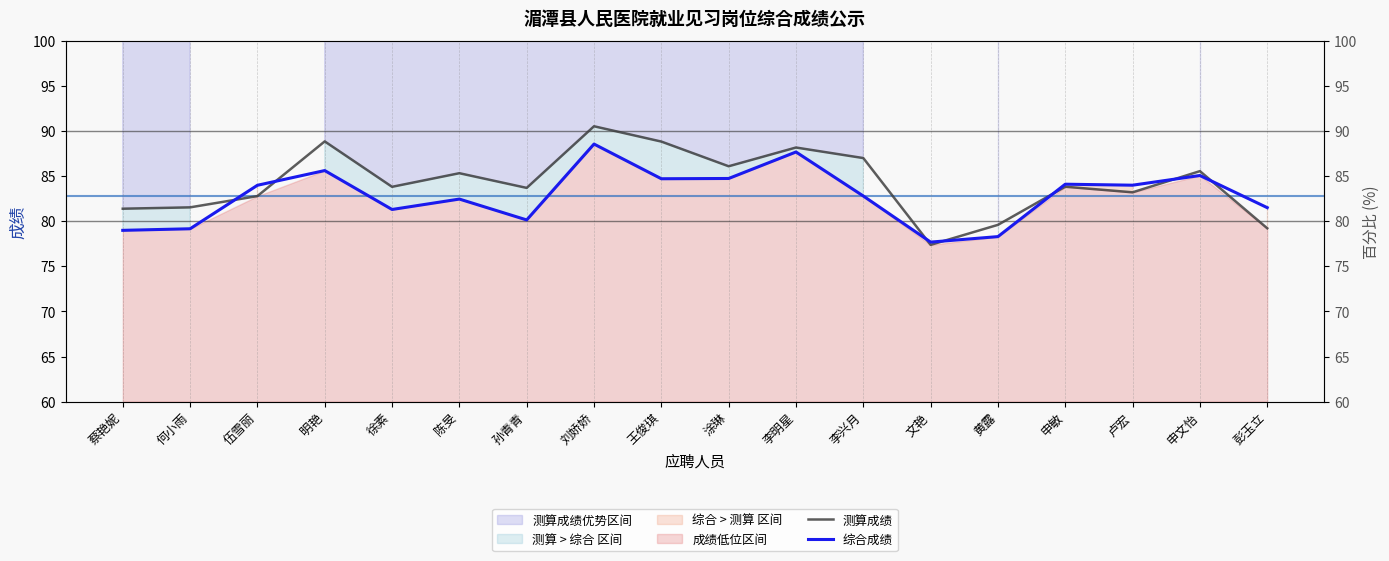

Reading left to right, list all the values displayed in this chart.

测算成绩: 蔡艳妮=81.4	何小雨=81.5	伍雪丽=82.8	明艳=88.9	徐素=83.8	陈旻=85.3	孙青青=83.7	刘娇娇=90.5	王俊琪=88.8	涂琳=86.1	李明星=88.2	李兴月=87.0	文艳=77.4	黄露=79.6	申敏=83.8	卢宏=83.2	申文怡=85.6	彭玉立=79.2
综合成绩: 蔡艳妮=79.0	何小雨=79.2	伍雪丽=84.0	明艳=85.6	徐素=81.3	陈旻=82.5	孙青青=80.2	刘娇娇=88.6	王俊琪=84.7	涂琳=84.8	李明星=87.7	李兴月=82.8	文艳=77.7	黄露=78.3	申敏=84.1	卢宏=84.0	申文怡=85.1	彭玉立=81.5